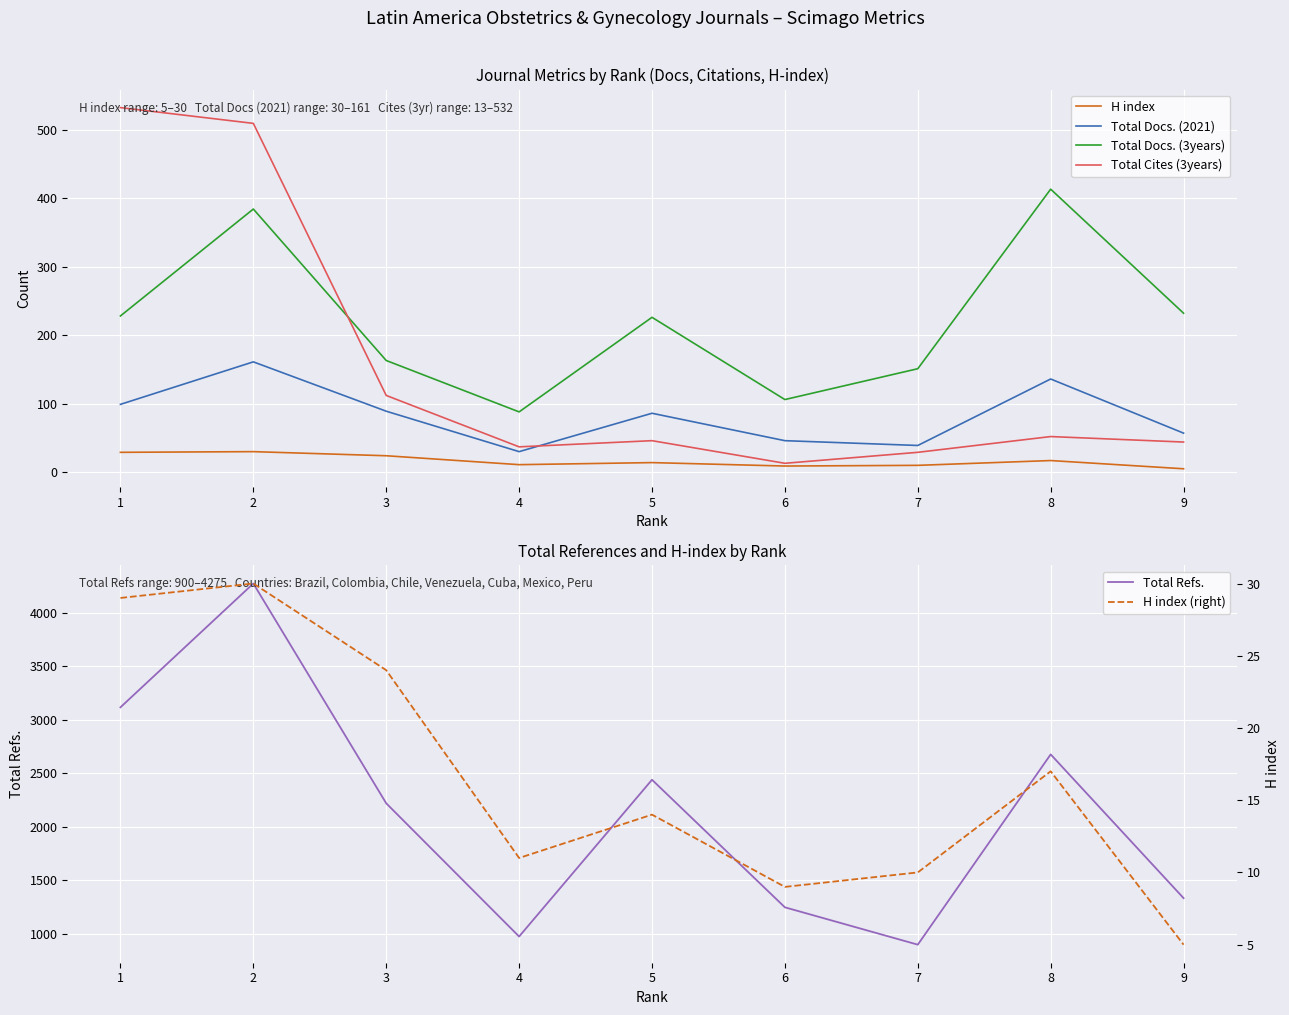

The value of Total Docs. (3years) at 7 is 264. True or false?

False